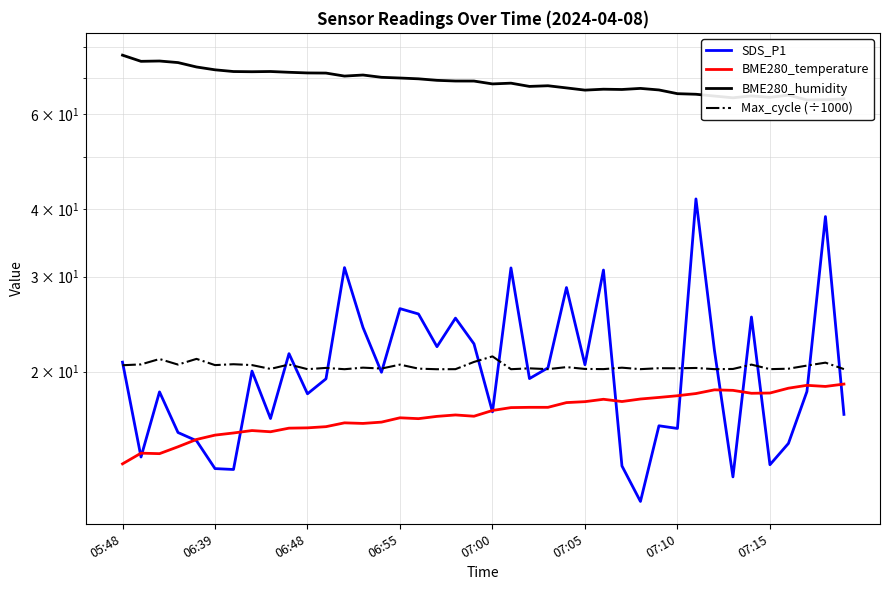

What value does the BME280_humidity series have at 21?

68.4